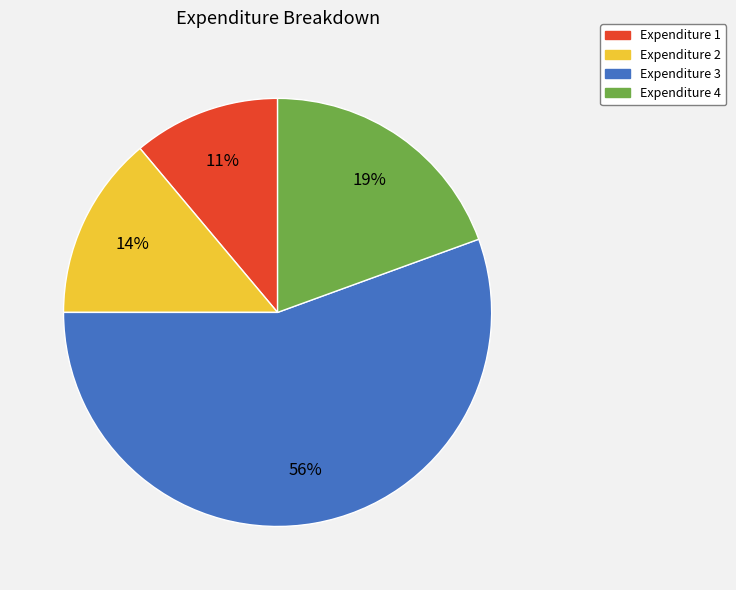

What is the ratio of the value at Expenditure 2 to the value at Expenditure 4?

0.7